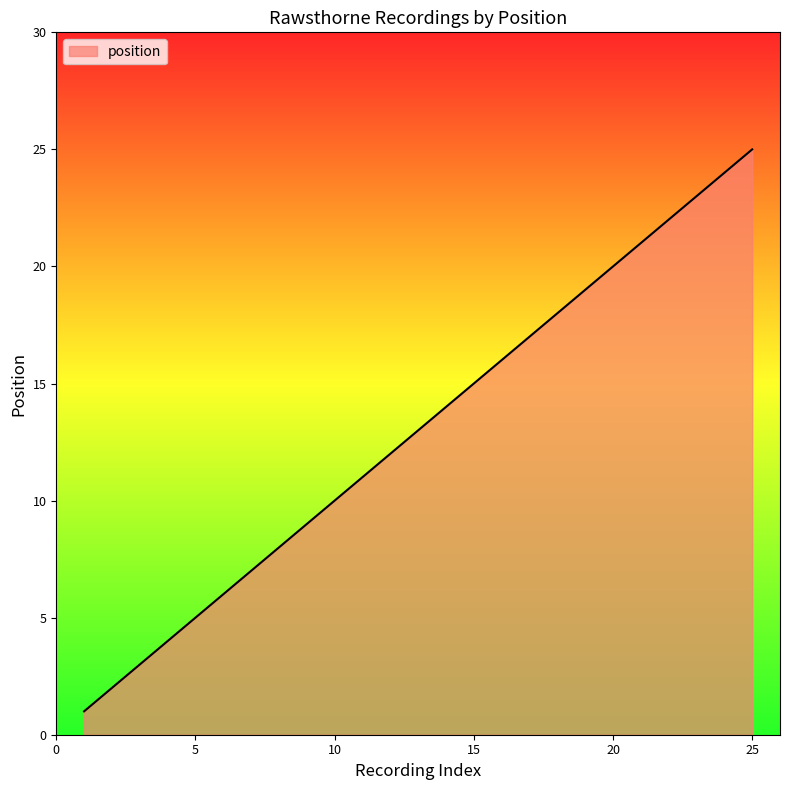

What is the difference between the maximum and minimum values?

24